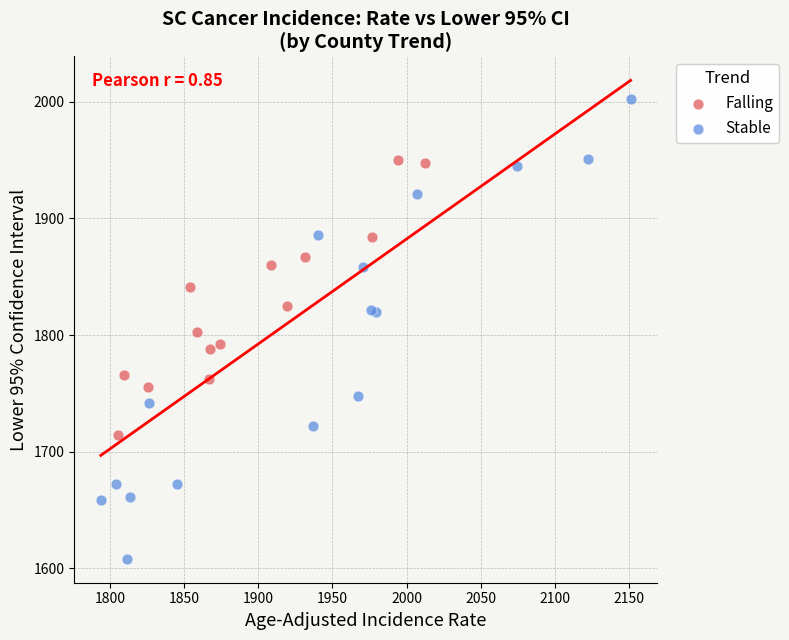

Which series contains the highest Y value?

Stable